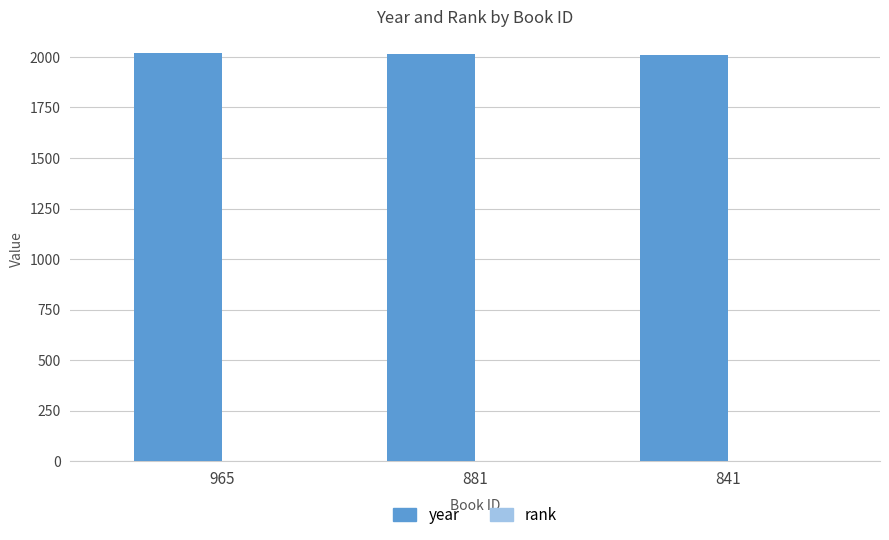

The year series shows 3172 at 841. True or false?

False